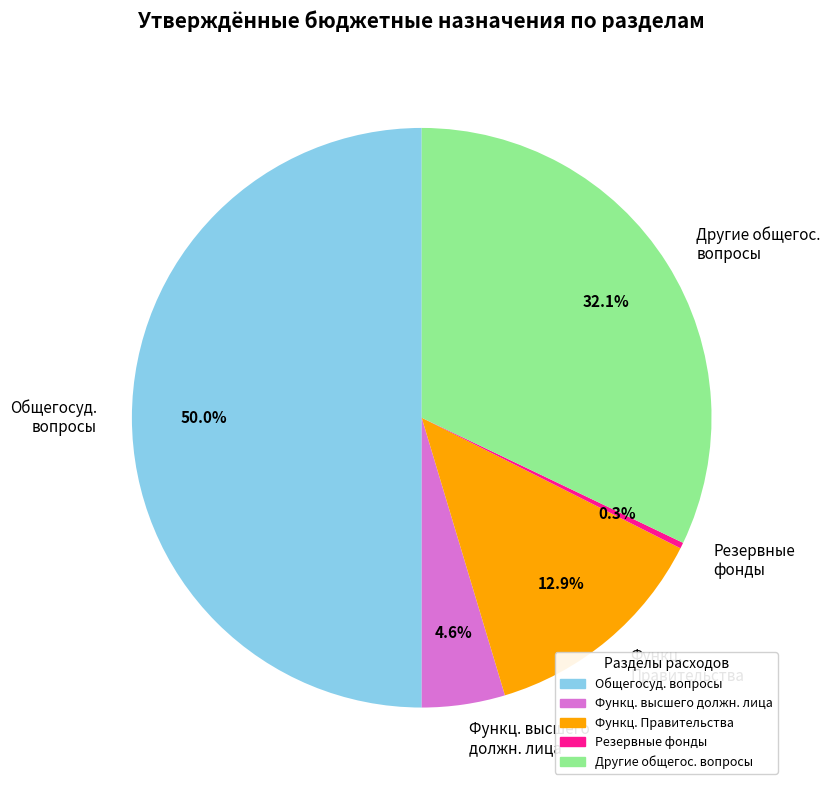

Which has a higher value, Общегосуд. вопросы or Другие общегос. вопросы?

Общегосуд. вопросы